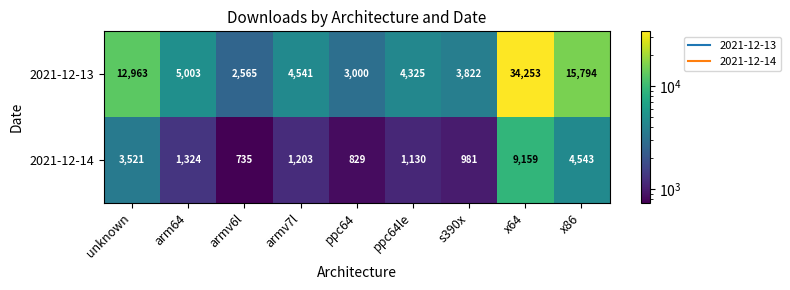

Which label corresponds to the largest value in the chart?

x64